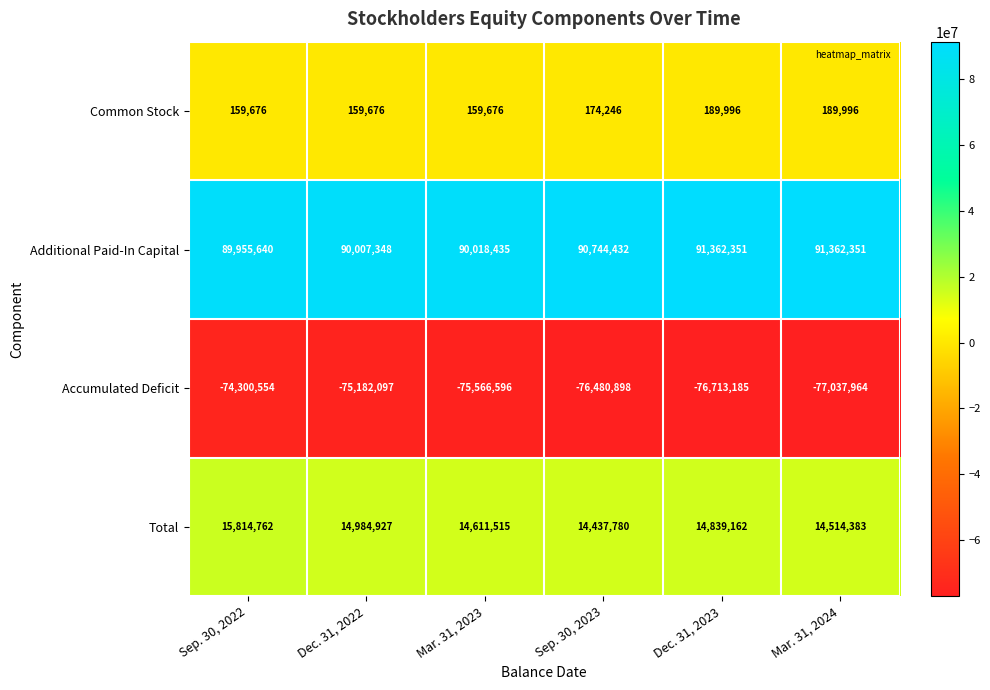

The value of Additional Paid-In Capital at Mar. 31, 2023 is 90018435. True or false?

True